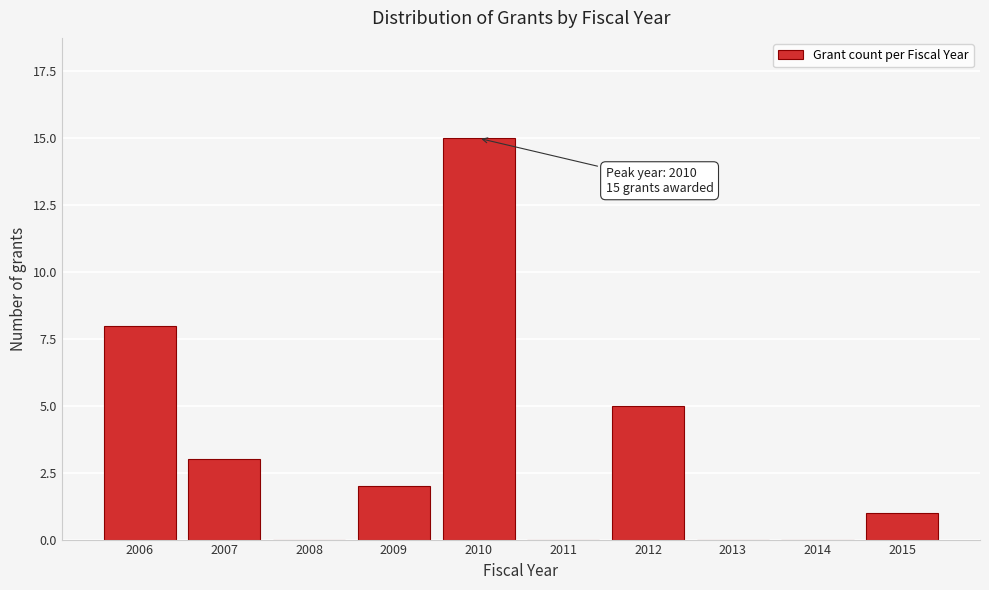

Reading left to right, what are all the values shown in this chart?

2006=8	2007=3	2008=0	2009=2	2010=15	2011=0	2012=5	2013=0	2014=0	2015=1